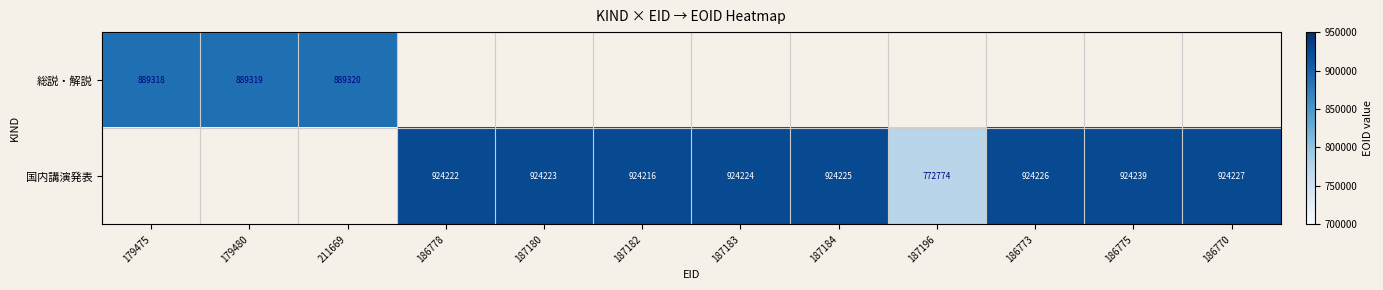

The 国内講演発表 series shows 287205 at 186778. True or false?

False